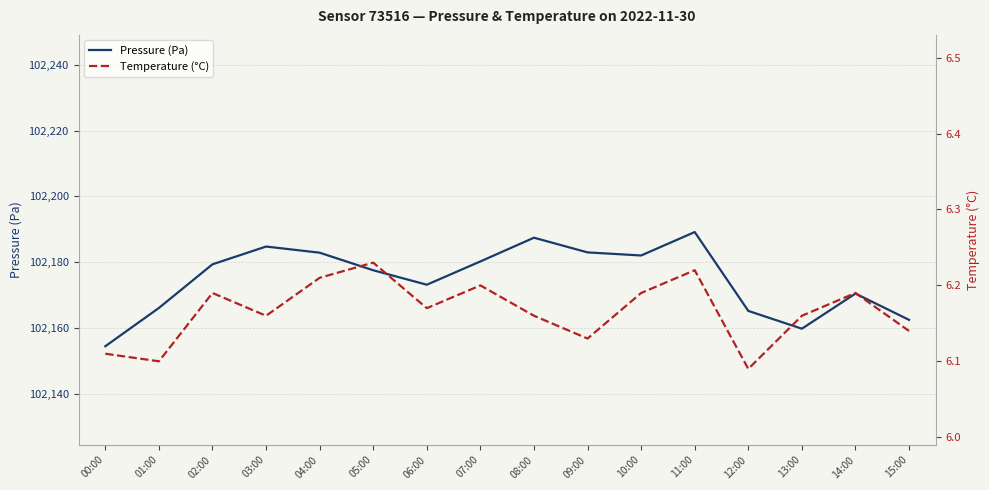

Does the chart have visible grid lines?

Yes